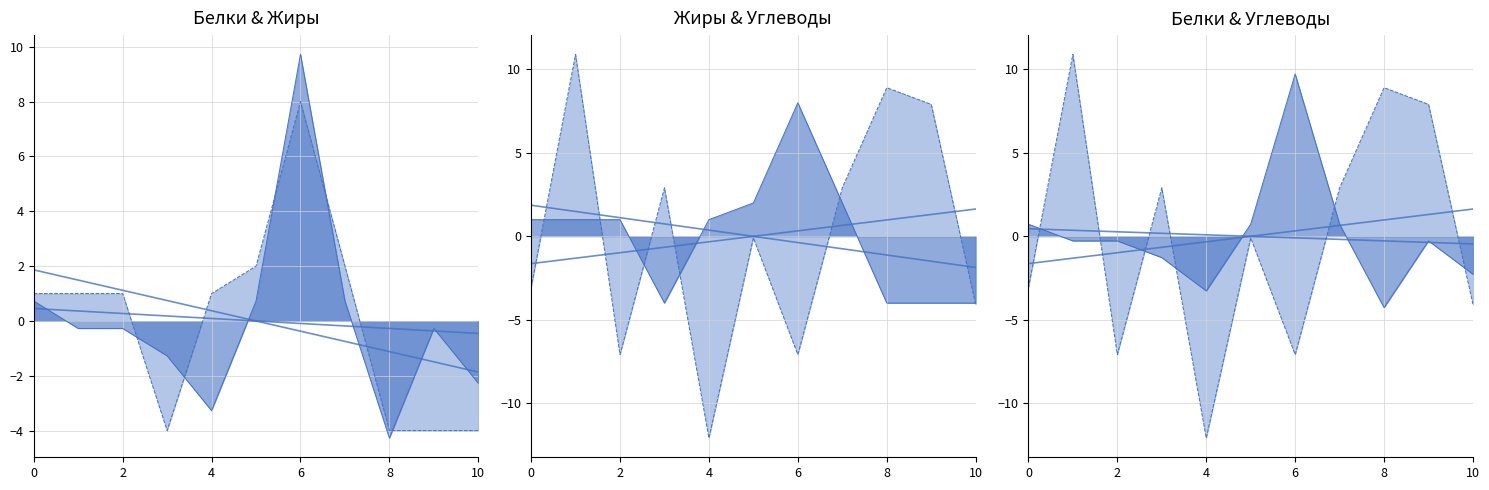

Rank the series by their maximum value, from lowest to highest.

trend Жиры/Углеводы, trend Белки/Углеводы, trend Белки/Жиры, Жиры line, Белки line, Углеводы line